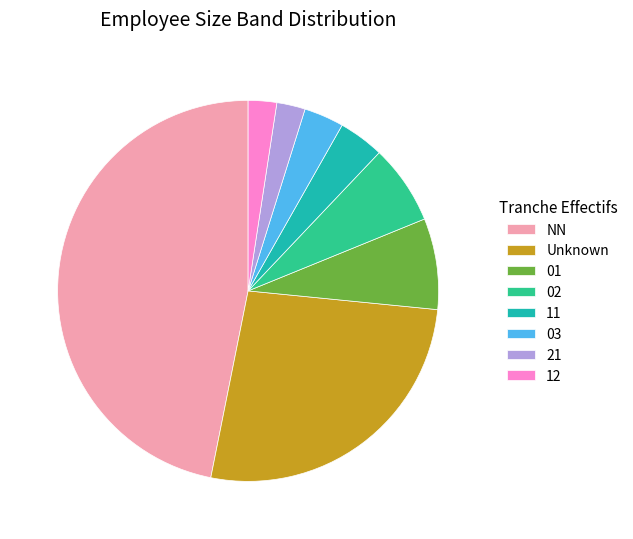

The 21 slice represents 10% of the pie. True or false?

False